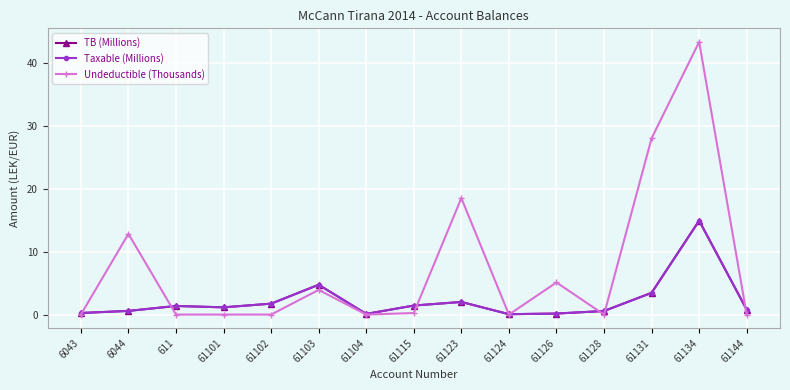

How many categories are shown in the chart?

15